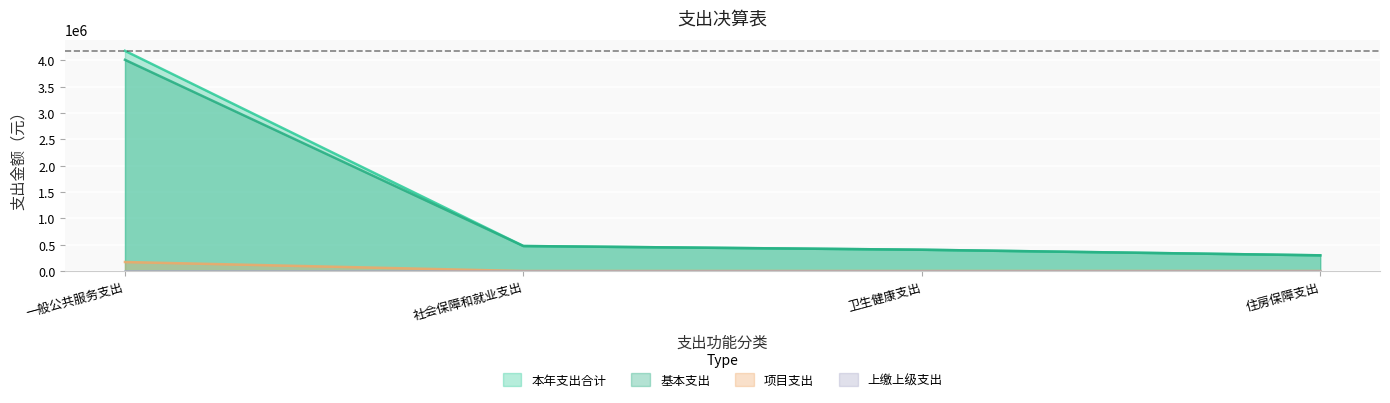

Reading right to left, extract all data points from this chart.

本年支出合计: 住房保障支出=298033.3	卫生健康支出=404132.0	社会保障和就业支出=474650.1	一般公共服务支出=4182442.4
基本支出: 住房保障支出=298033.3	卫生健康支出=404132.0	社会保障和就业支出=474650.1	一般公共服务支出=4011442.4
项目支出: 住房保障支出=0.0	卫生健康支出=0.0	社会保障和就业支出=0.0	一般公共服务支出=171000.0